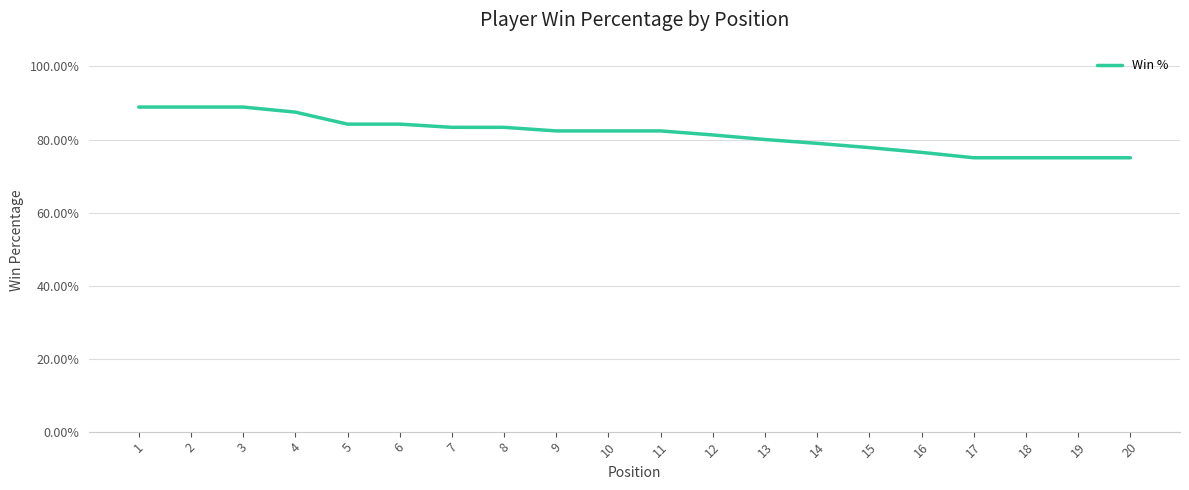

Does the chart have visible grid lines?

Yes